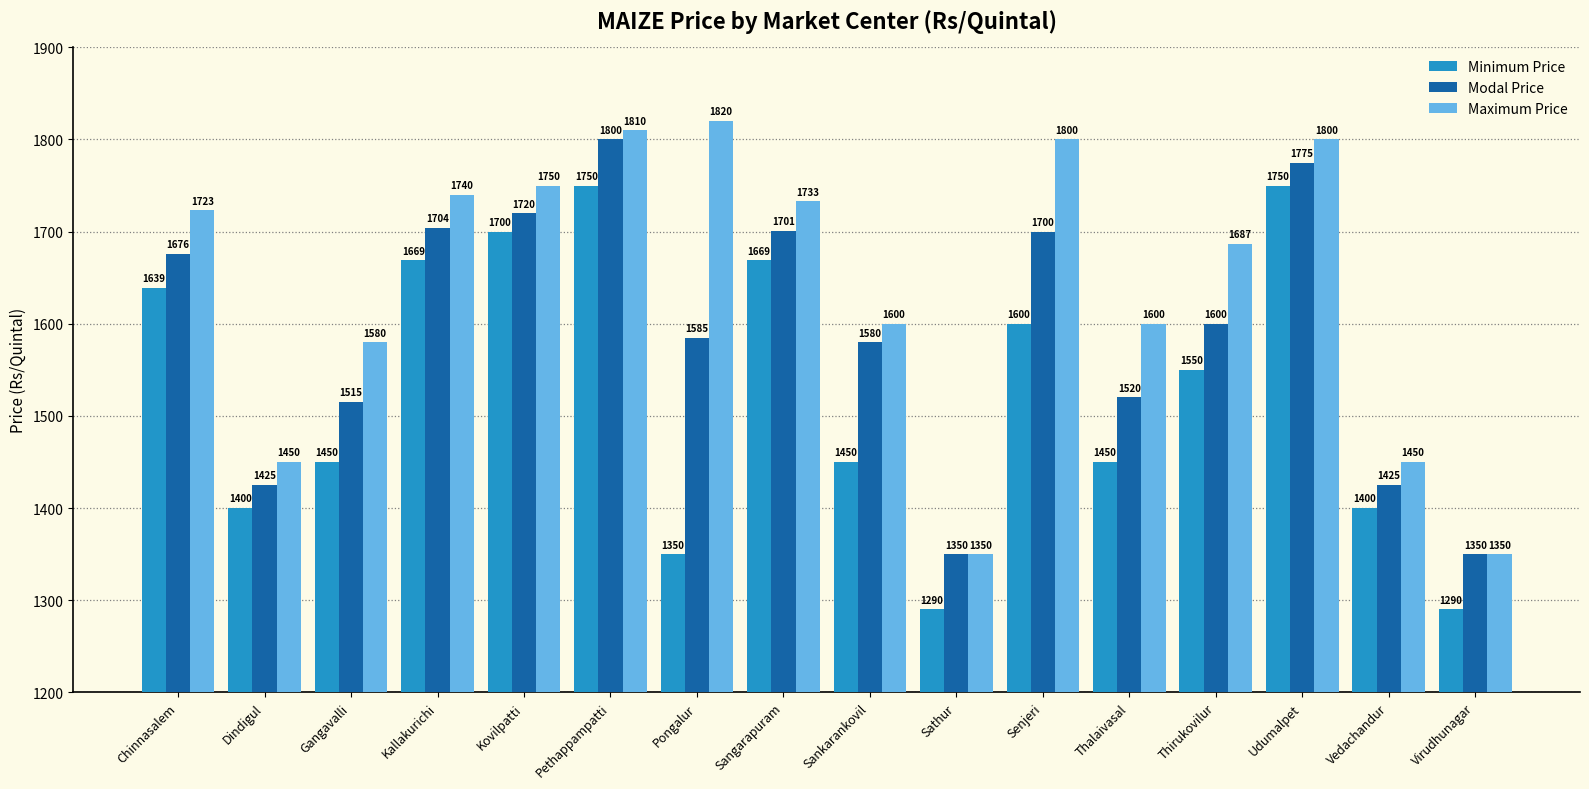

What is the spread (max minus min) of values at Pethappampatti?

60